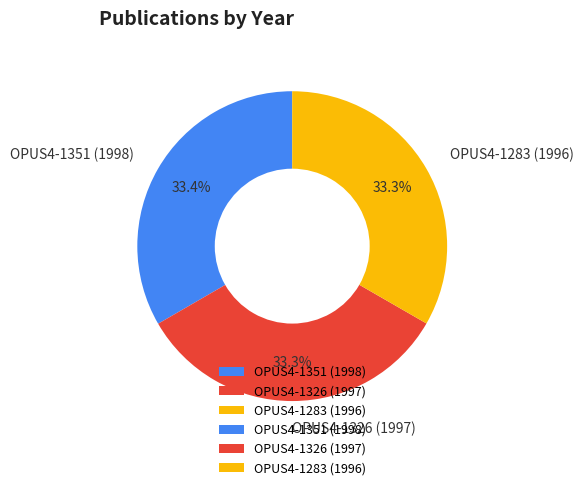

Count the number of slices in the pie.

3